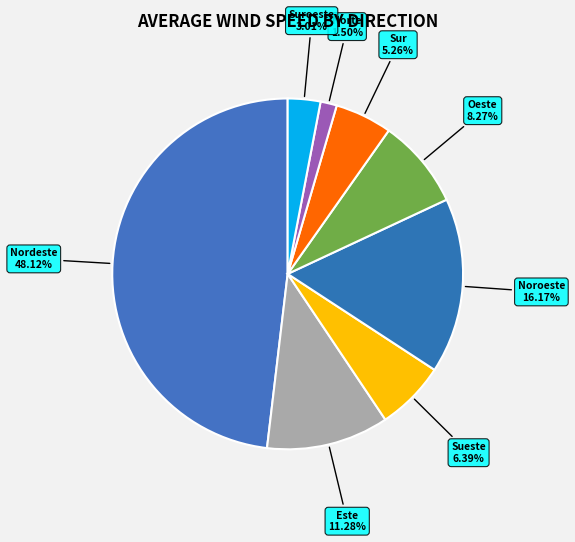

Approximately how many times larger is the value at Noroeste compared to Suroeste?

5.4